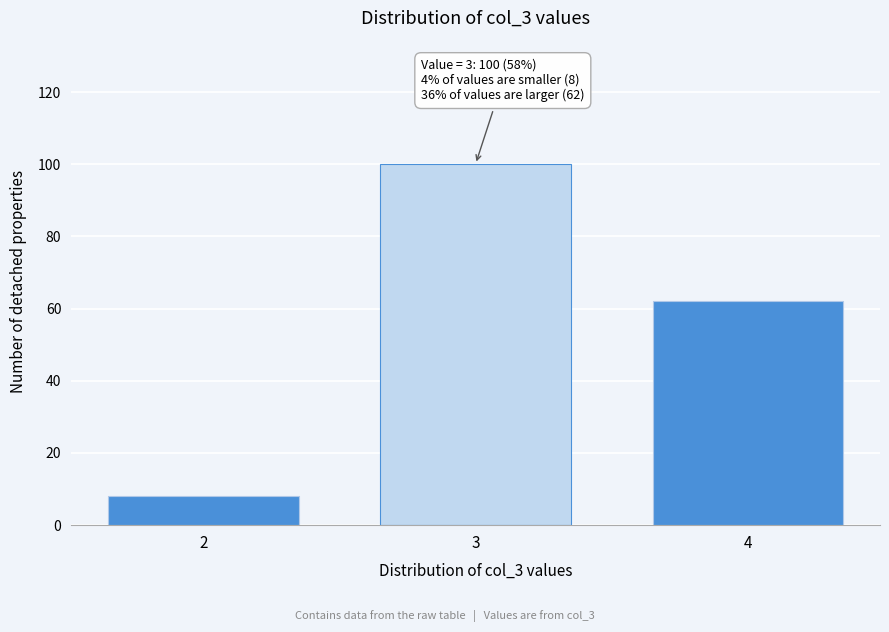

Reading left to right, extract all data points from this chart.

2=8	3=100	4=62